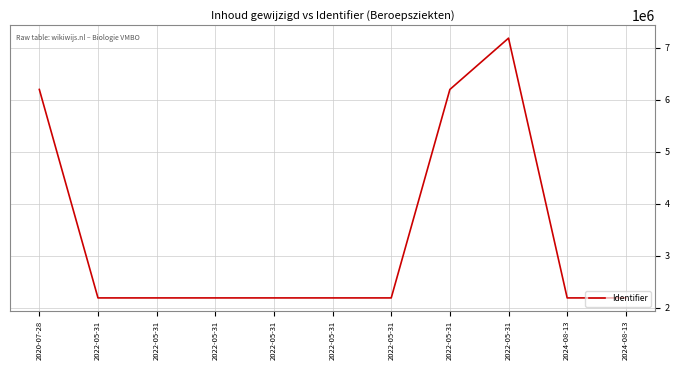

How many points are lower than both their immediate neighbors (excluding endpoints)?

3